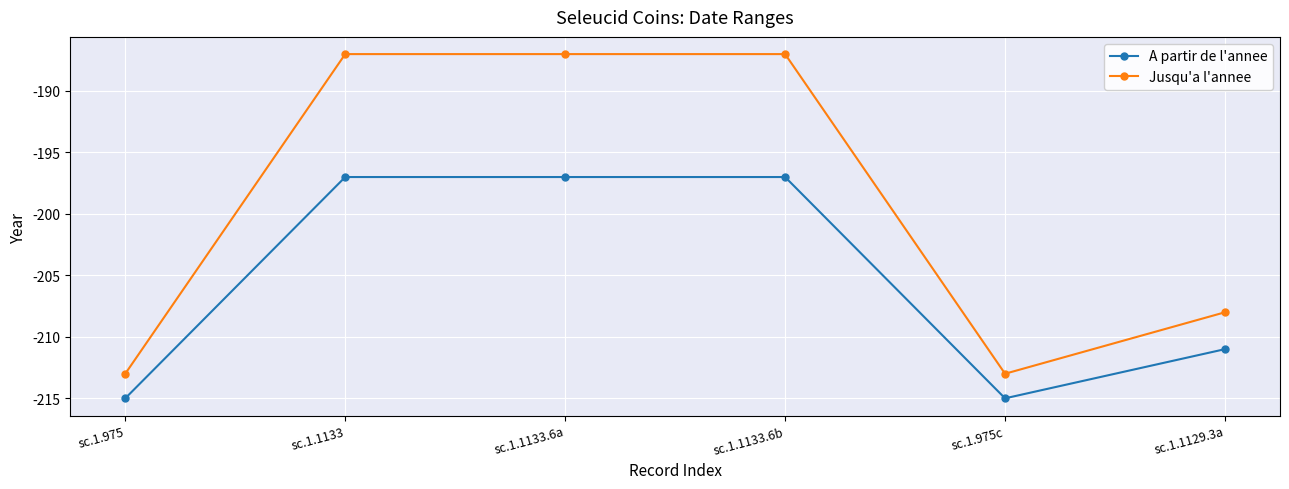

What is the minimum value shown in the chart?

-215